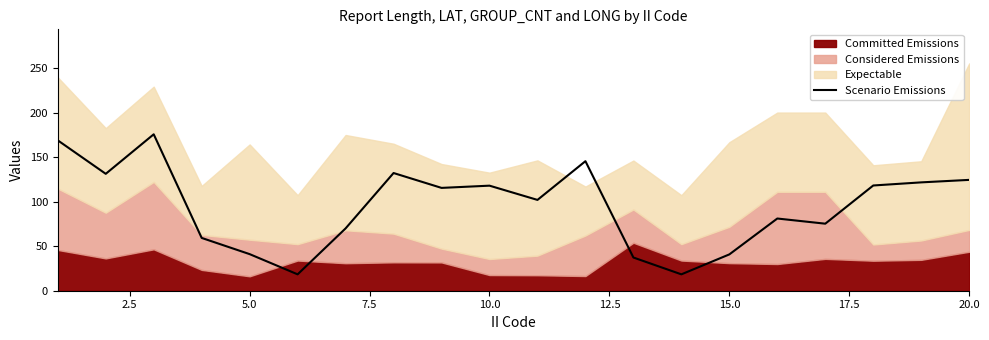

What is the highest value of the Scenario Emissions series?

175.7